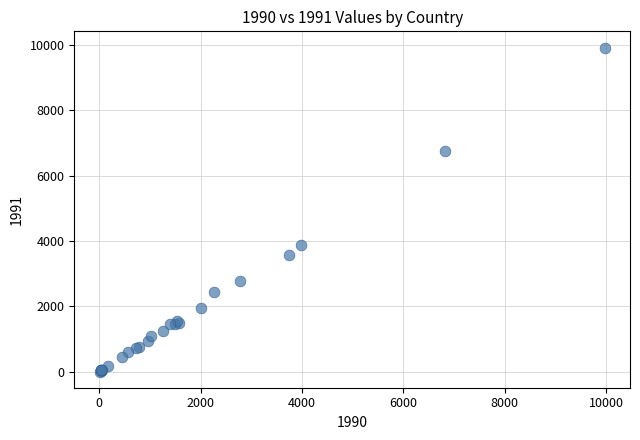

What Y value in the scatter plot is closest to 4964?

3892